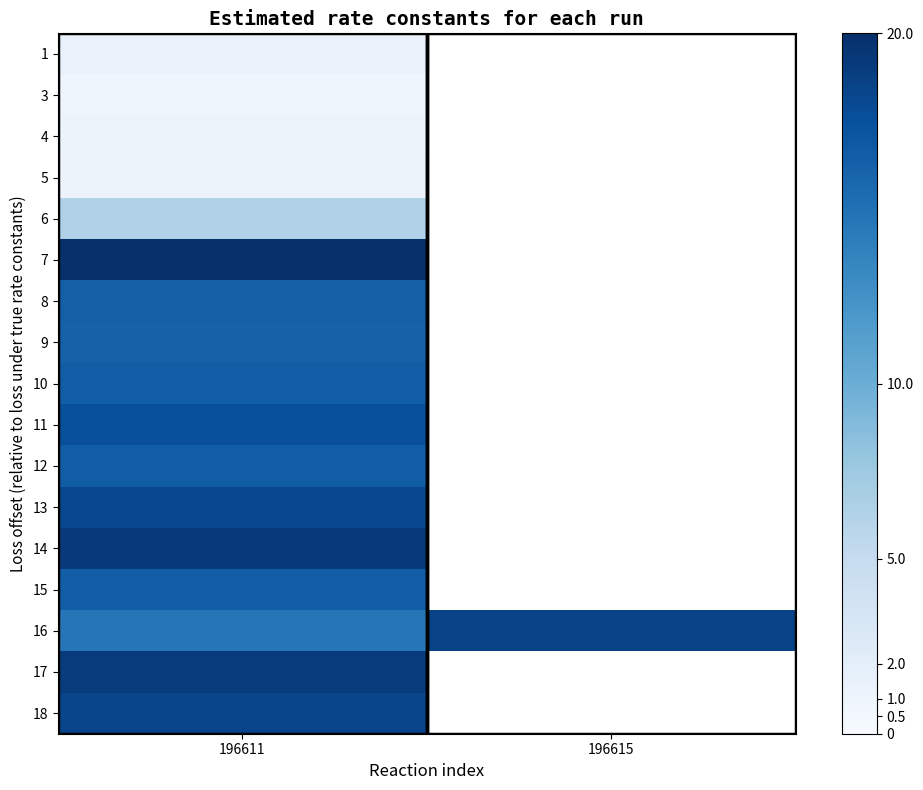

Is it true that 14 equals 12.0 at 196611?

False